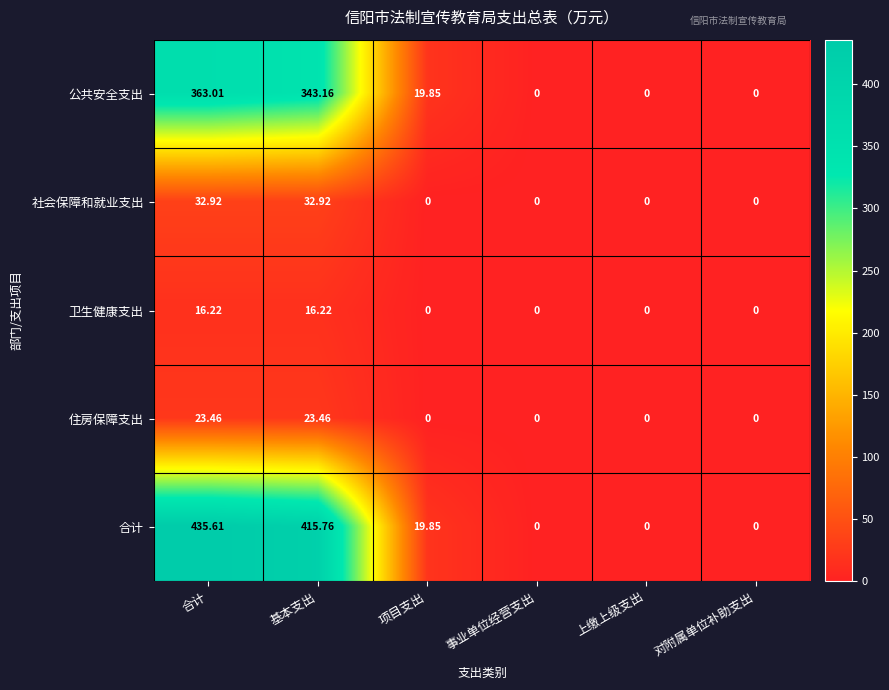

Is the value of 卫生健康支出 at 合计 greater than the value of 住房保障支出 at 事业单位经营支出?

Yes